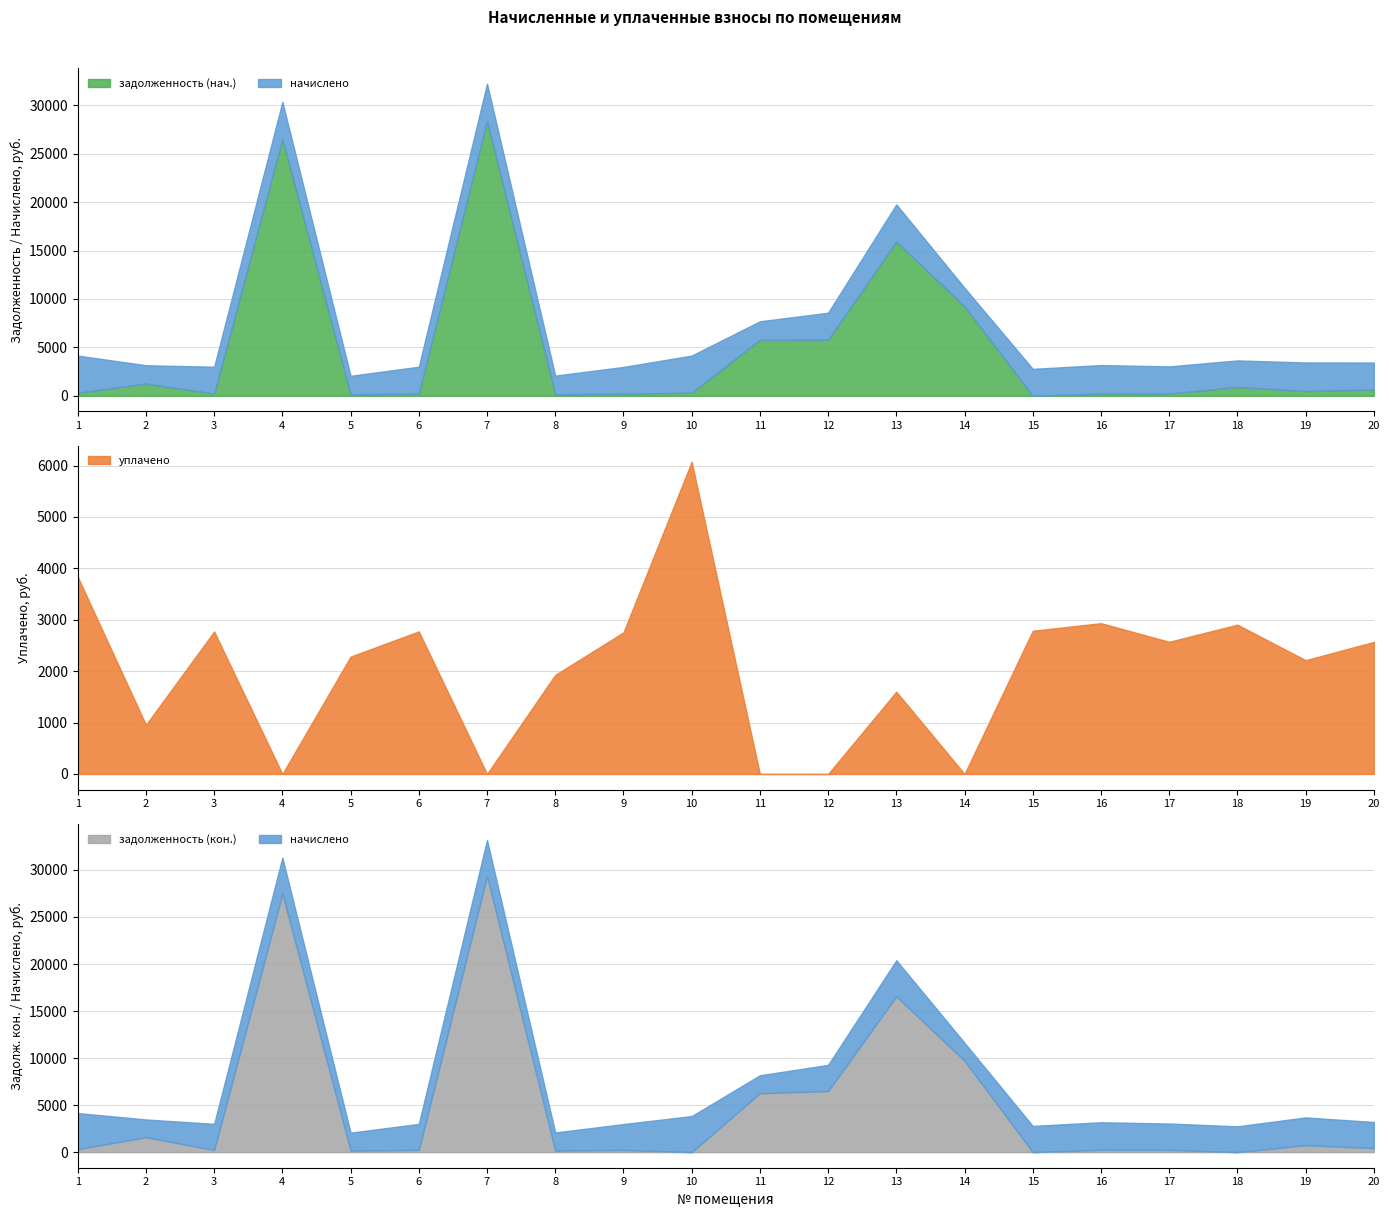

At which category is the sum across all series the highest?

7